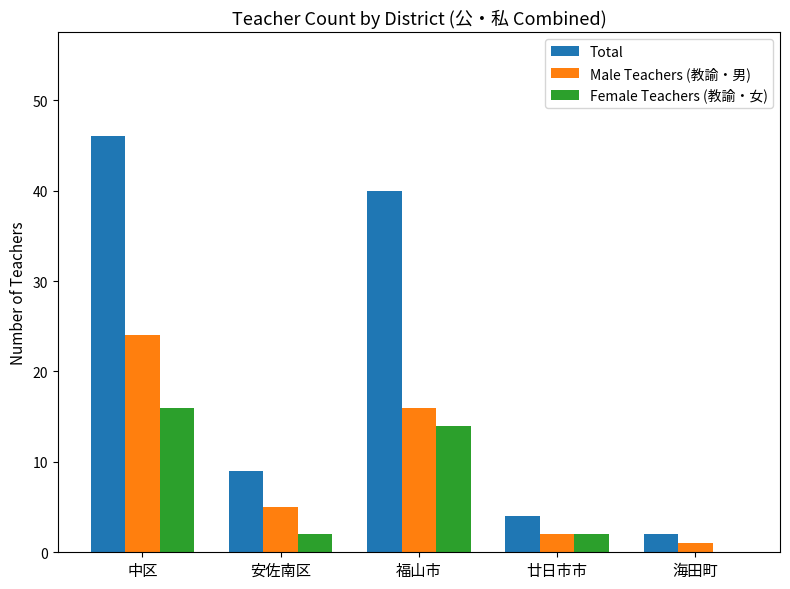

What is the approximate value of Female Teachers (教諭・女) at 福山市, to the nearest 5?

15